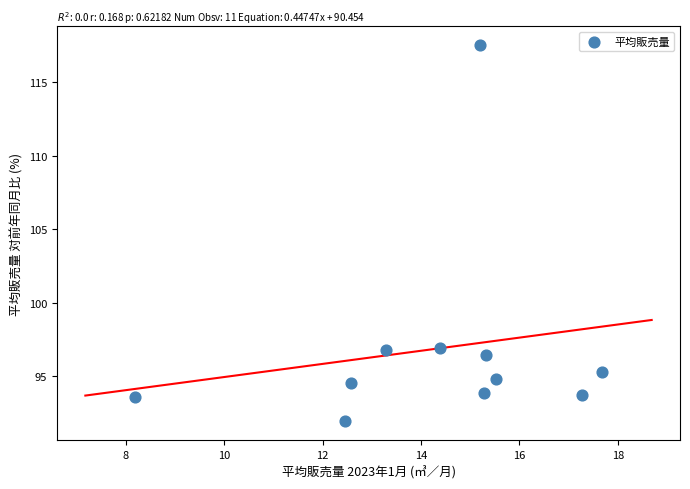

What is the range of Y values (max minus min)?

25.6